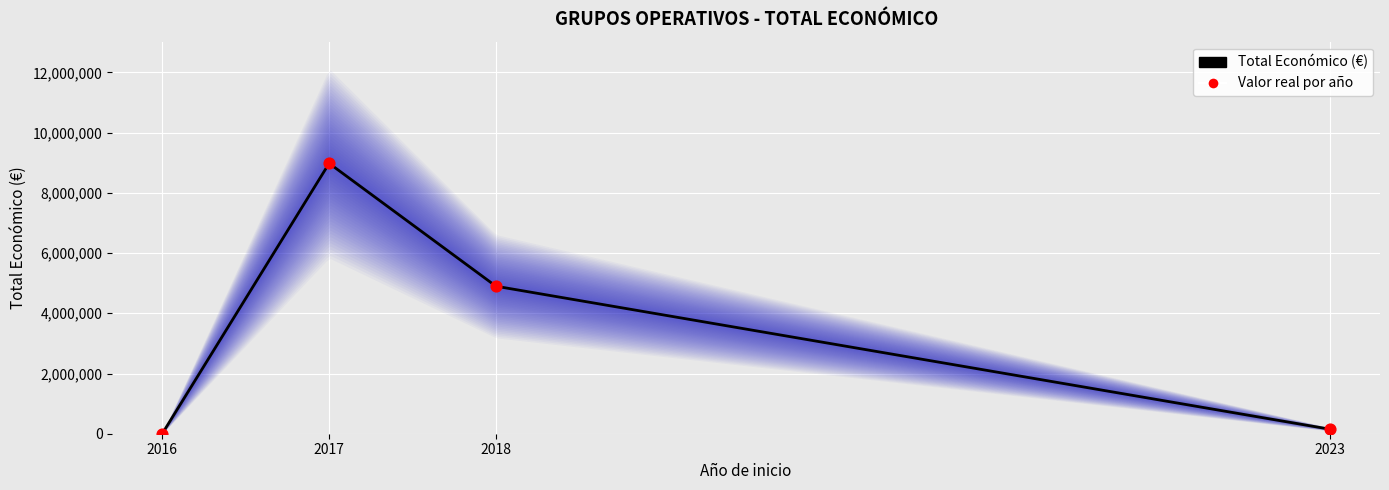

Which has a higher value, 2016 or 2023?

2023